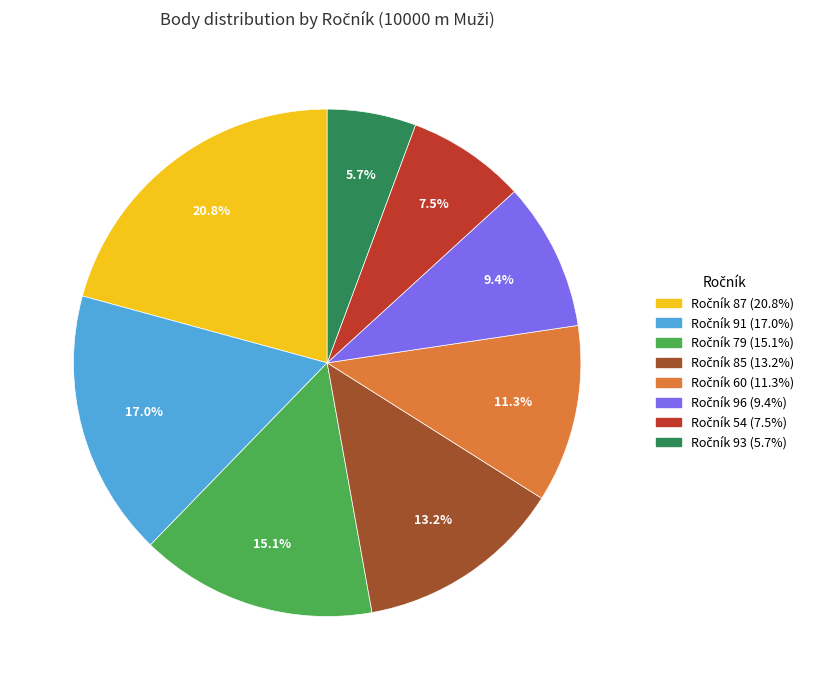

Does any single category account for the majority?

No